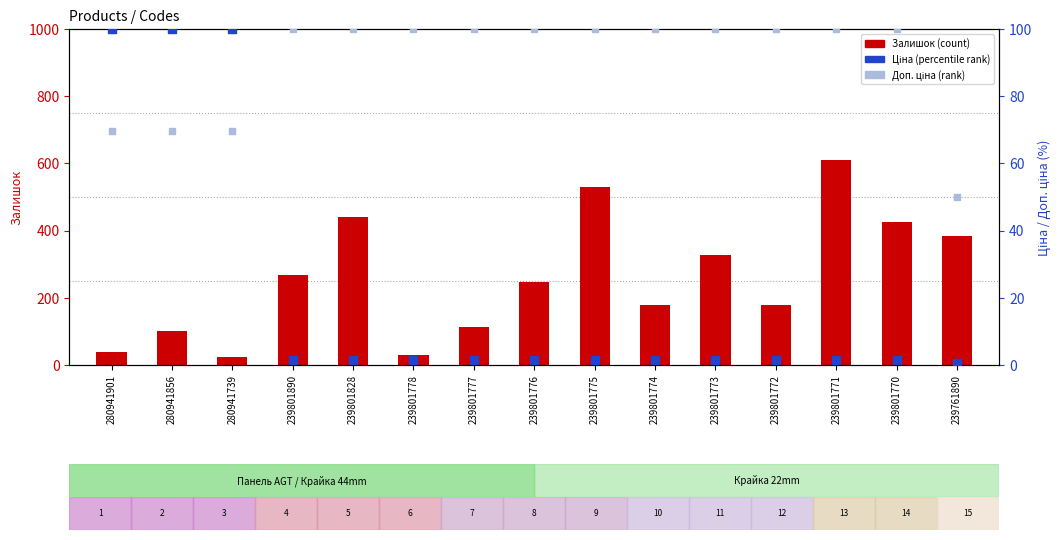

At how many categories does at least one series exceed 413?

4